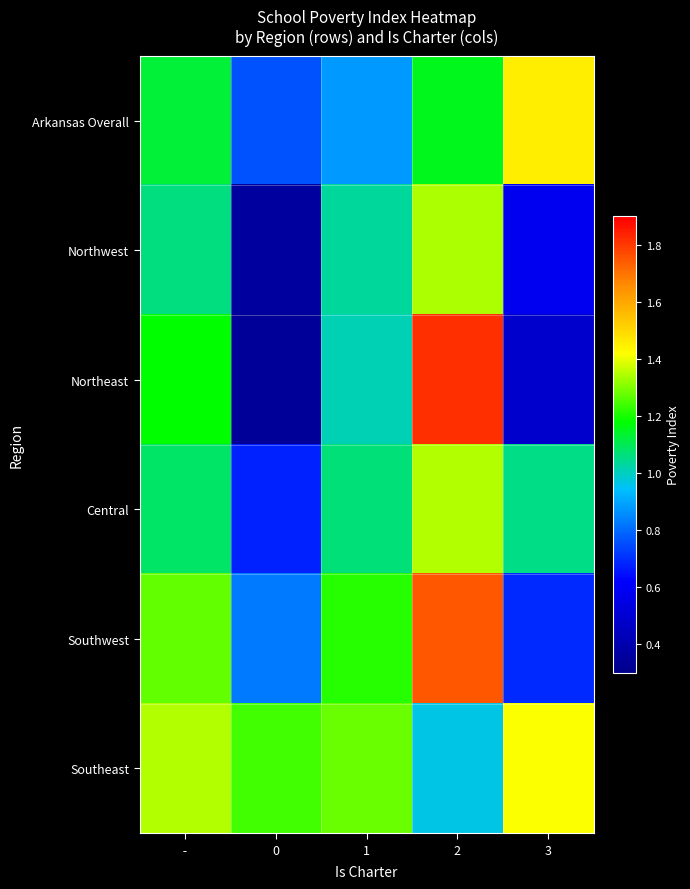

Reading left to right, extract all data points from this chart.

Arkansas Overall:  - =1.1	0=0.8	1=0.9	2=1.2	3=1.5
Northwest:  - =1.1	0=0.4	1=1.0	2=1.3	3=0.6
Northeast:  - =1.2	0=0.3	1=1.0	2=1.8	3=0.5
Central:  - =1.1	0=0.7	1=1.1	2=1.3	3=1.1
Southwest:  - =1.3	0=0.8	1=1.2	2=1.7	3=0.7
Southeast:  - =1.3	0=1.2	1=1.3	2=1.0	3=1.4